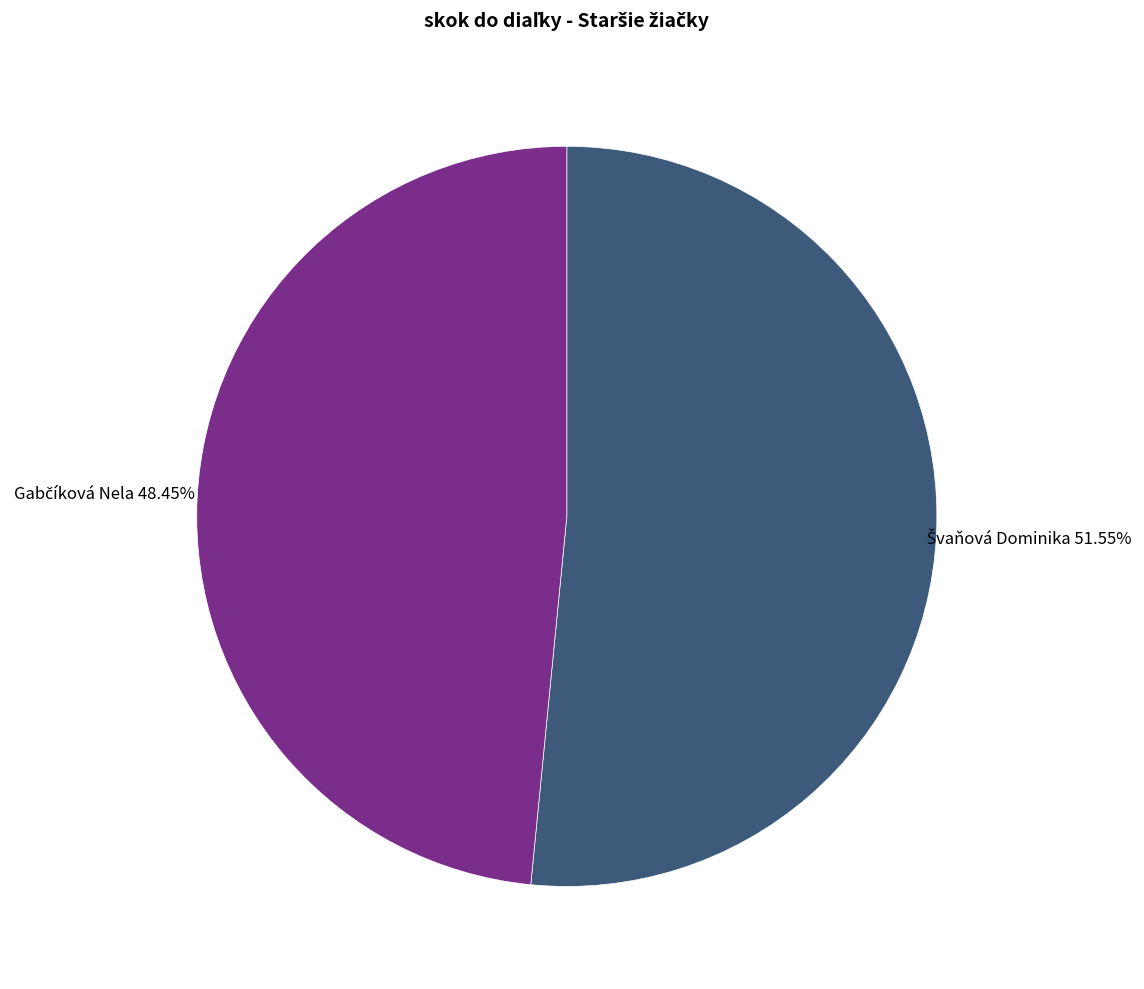

How many slices are in this pie chart?

2